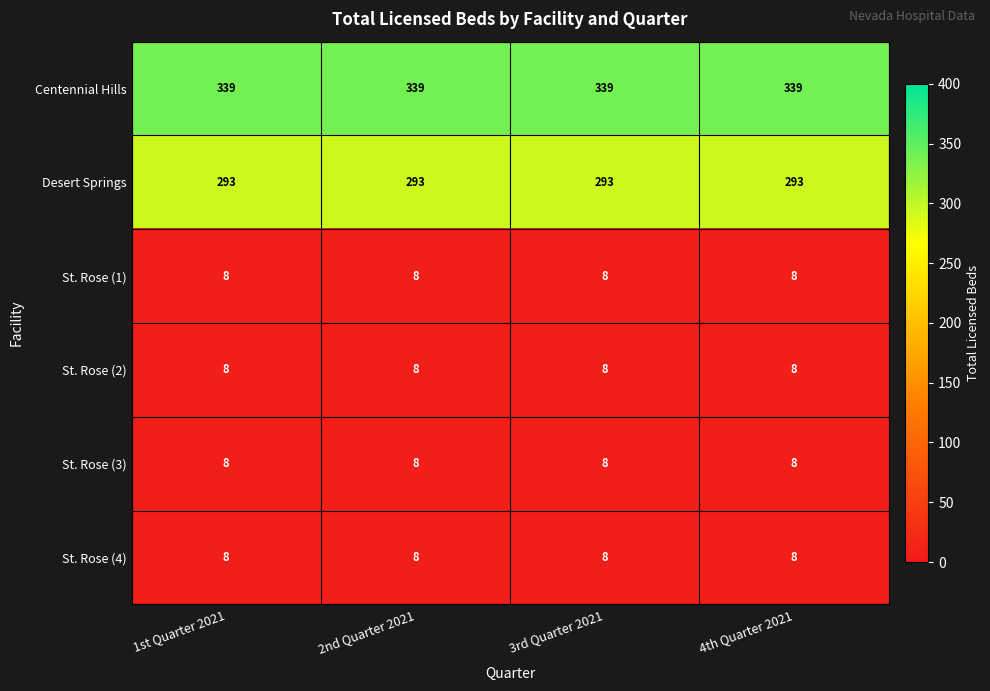

What is the spread (max minus min) of values at 3rd Quarter 2021?

331